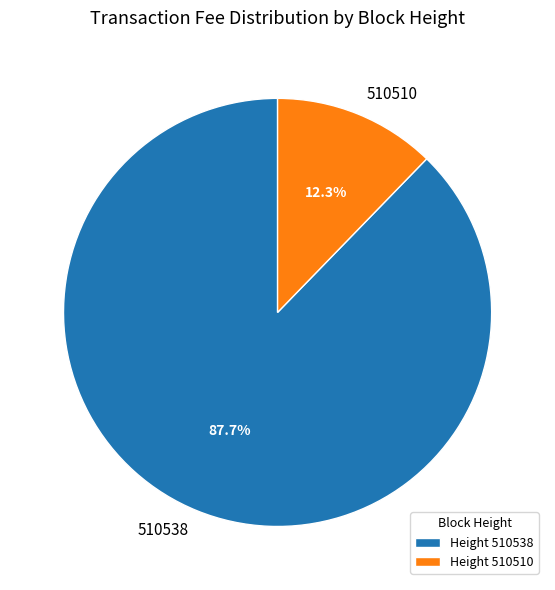

To the nearest percent, what is the combined percentage of 510538 and 510510?

100%